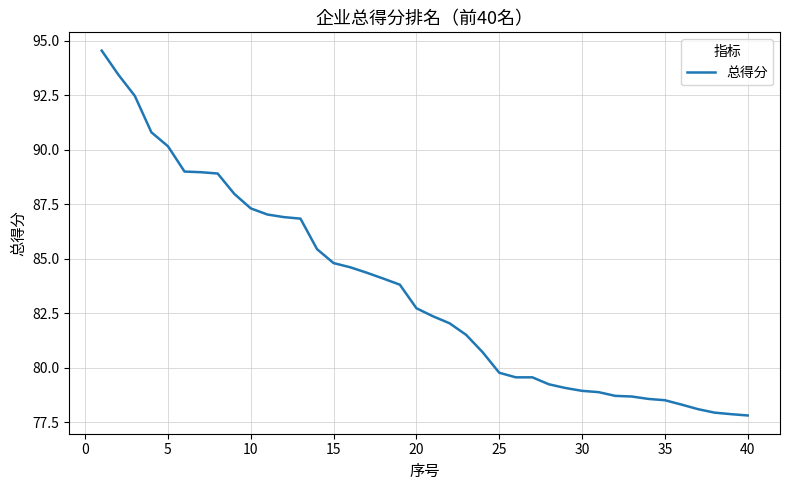

What is the minimum value shown in the chart?

77.8